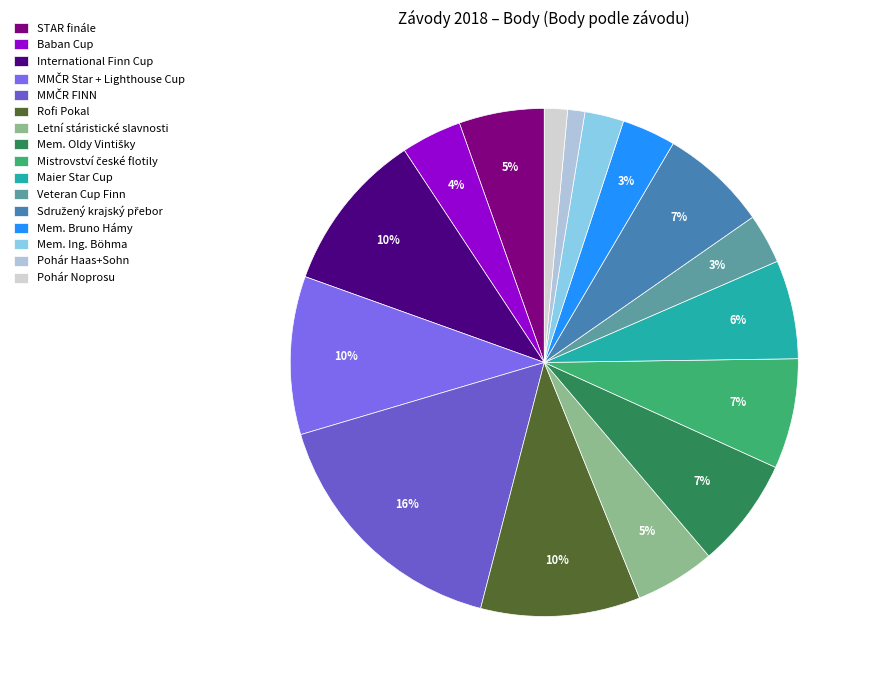

How many segments does this pie chart have?

16